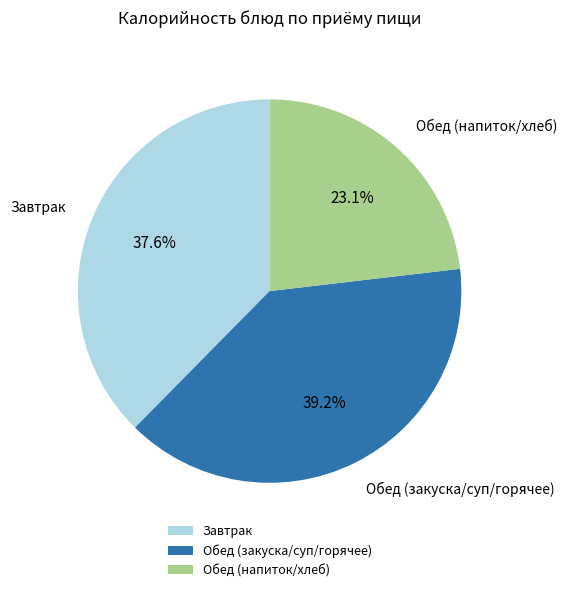

Which has a higher value, Обед (напиток/хлеб) or Обед (закуска/суп/горячее)?

Обед (закуска/суп/горячее)